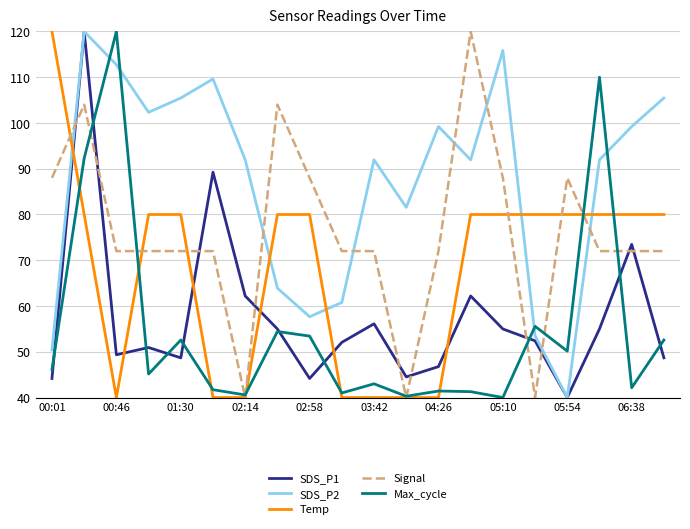

What is the lowest value of the Max_cycle series?

40.0